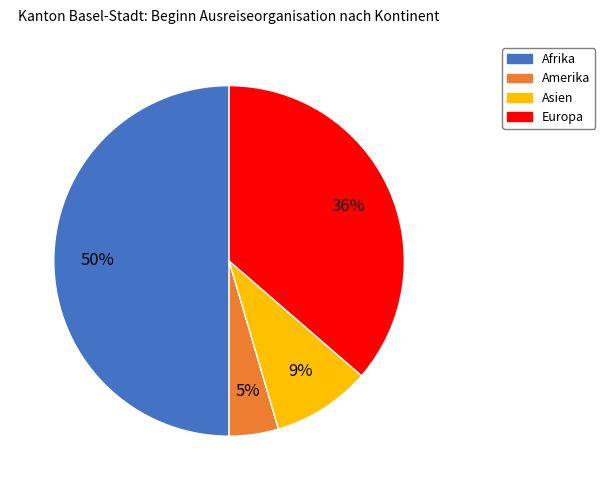

How many segments does this pie chart have?

4